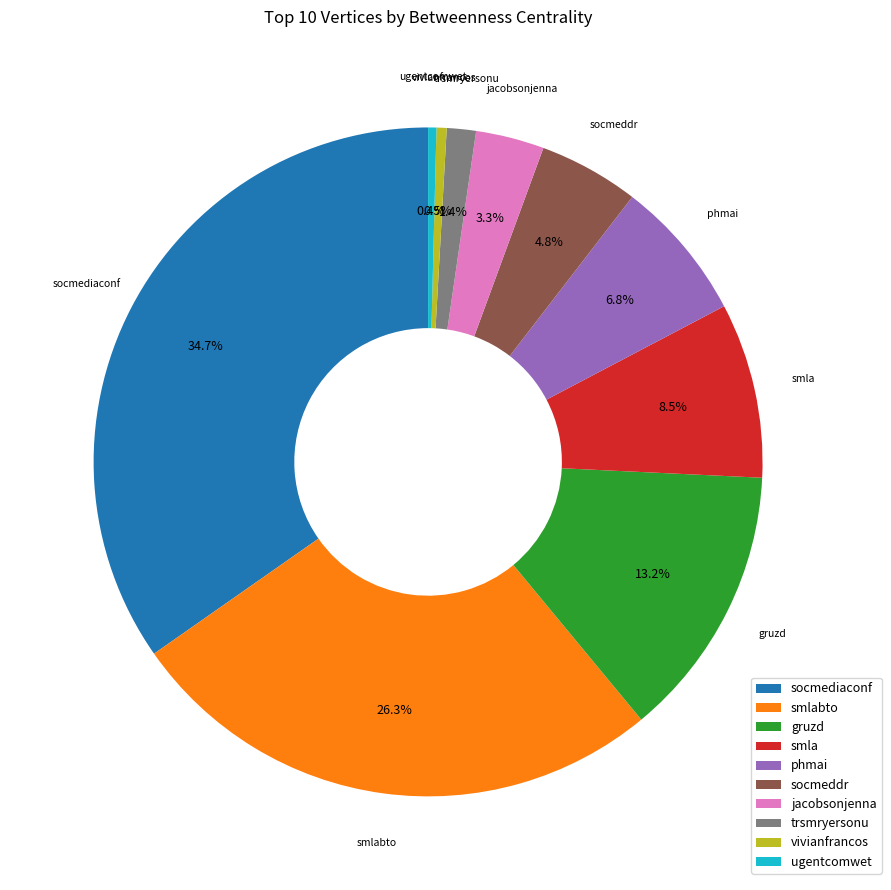

Count the number of slices in the pie.

10